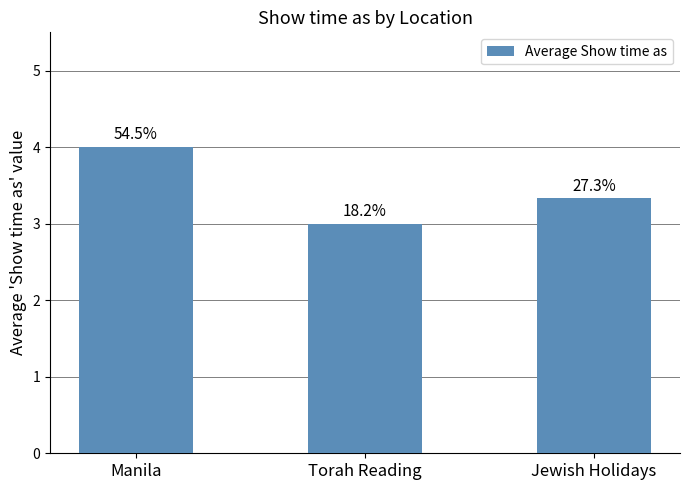

What is the average value?

3.4